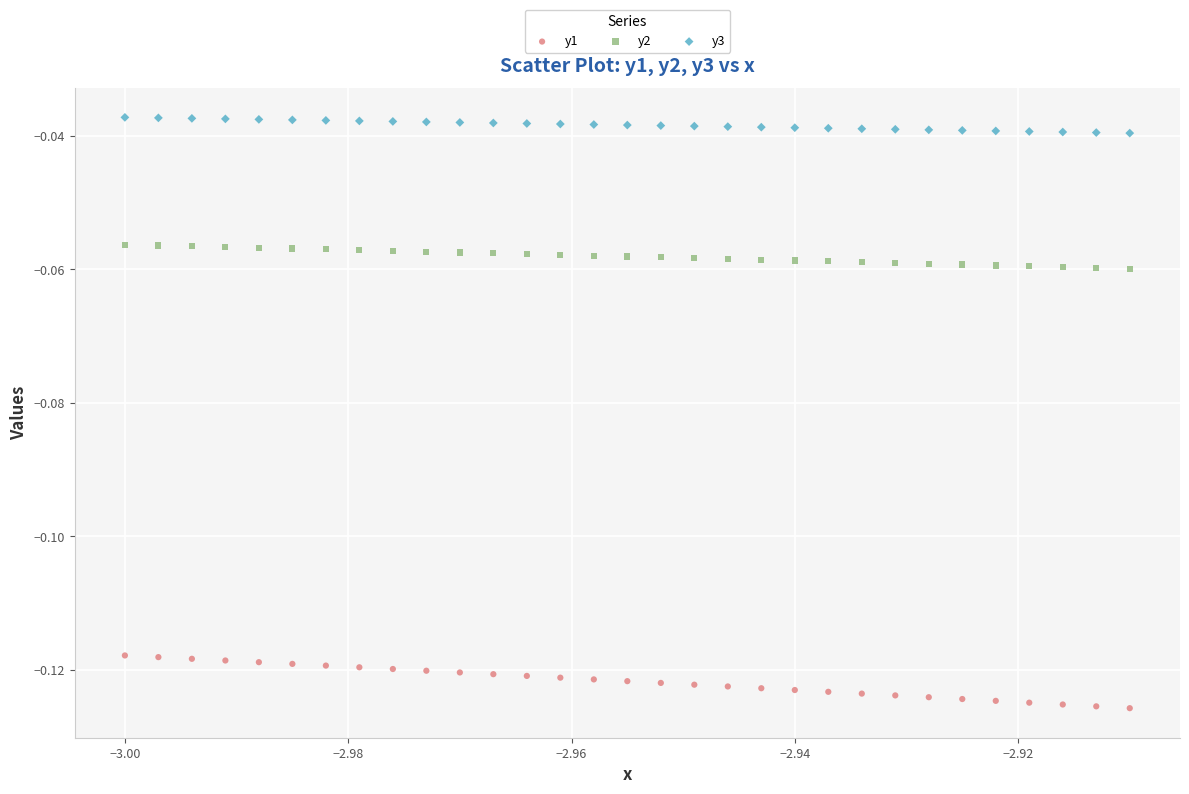

Which series contains the highest Y value?

y3